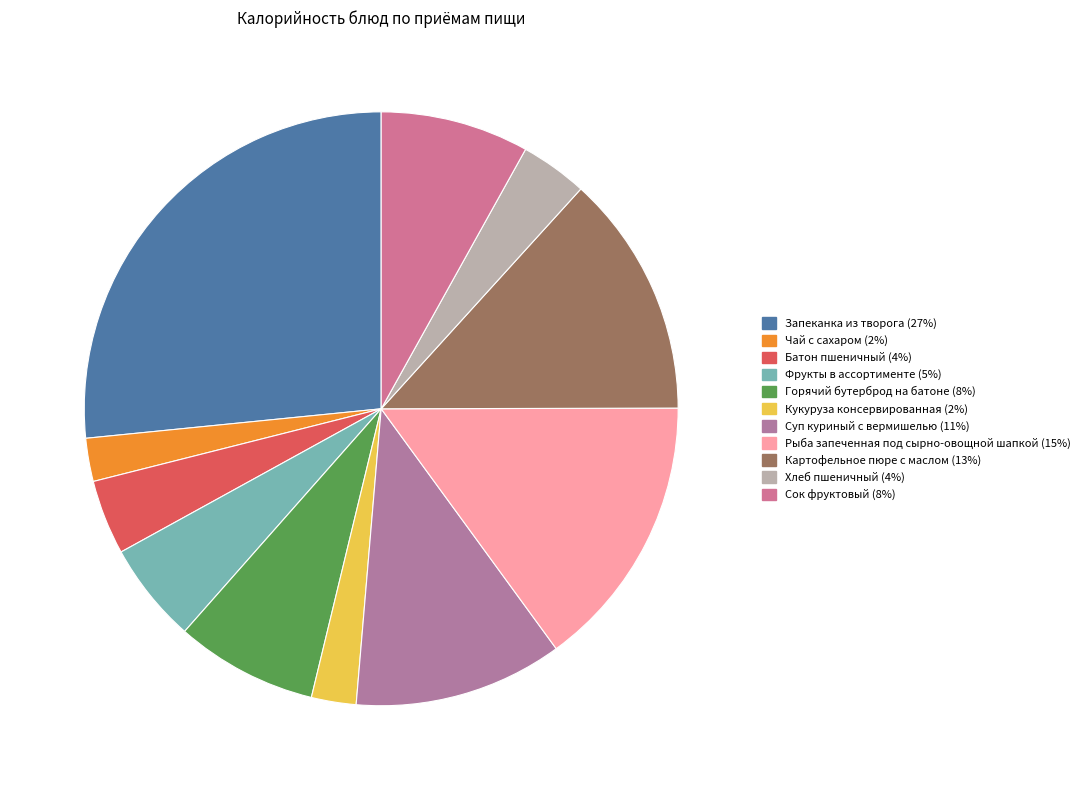

To the nearest percent, what portion does Горячий бутерброд на батоне represent?

8%